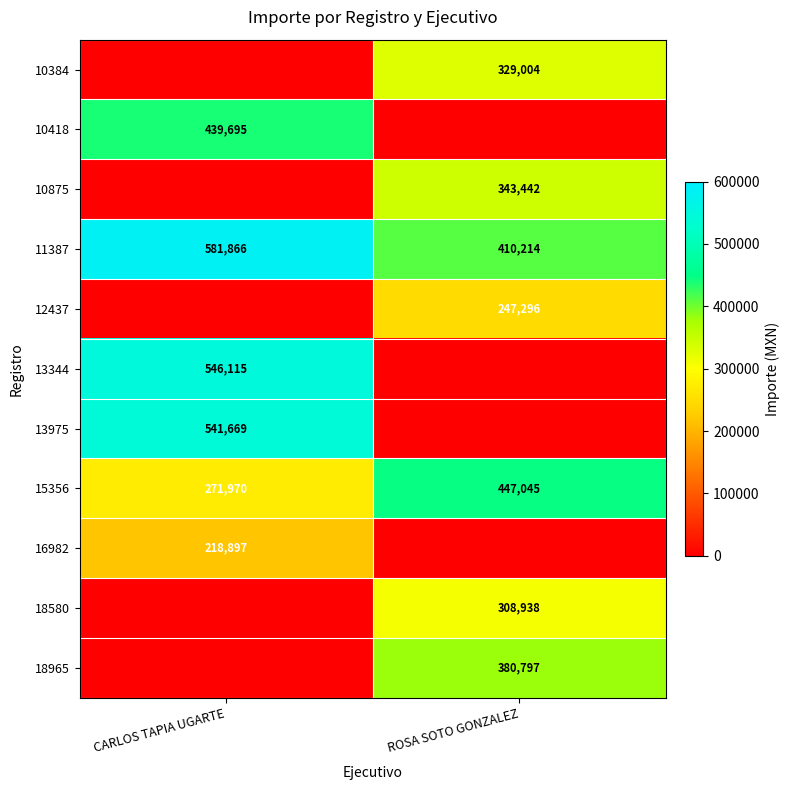

The value of 10875 at ROSA SOTO GONZALEZ is 126013. True or false?

False